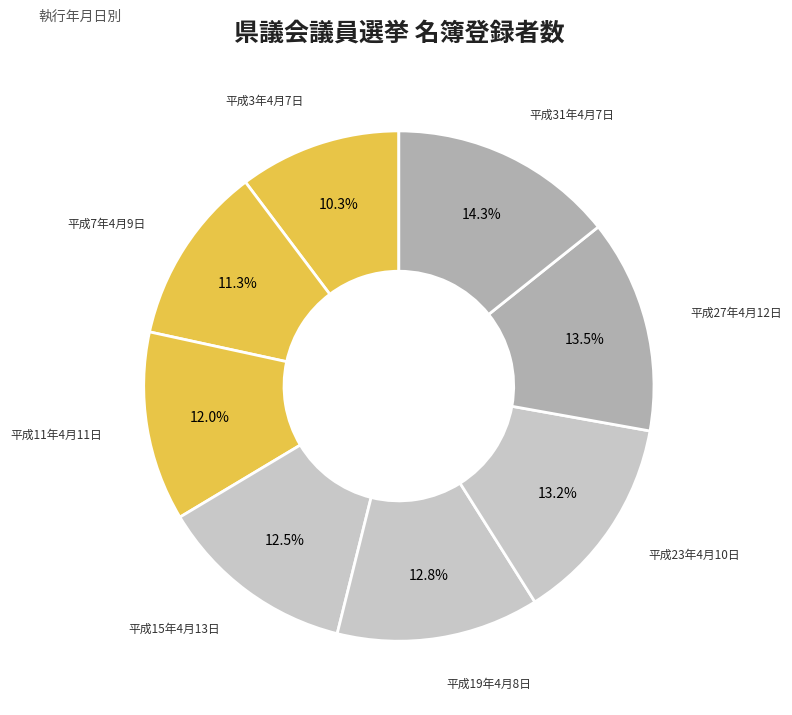

How many segments does this pie chart have?

8